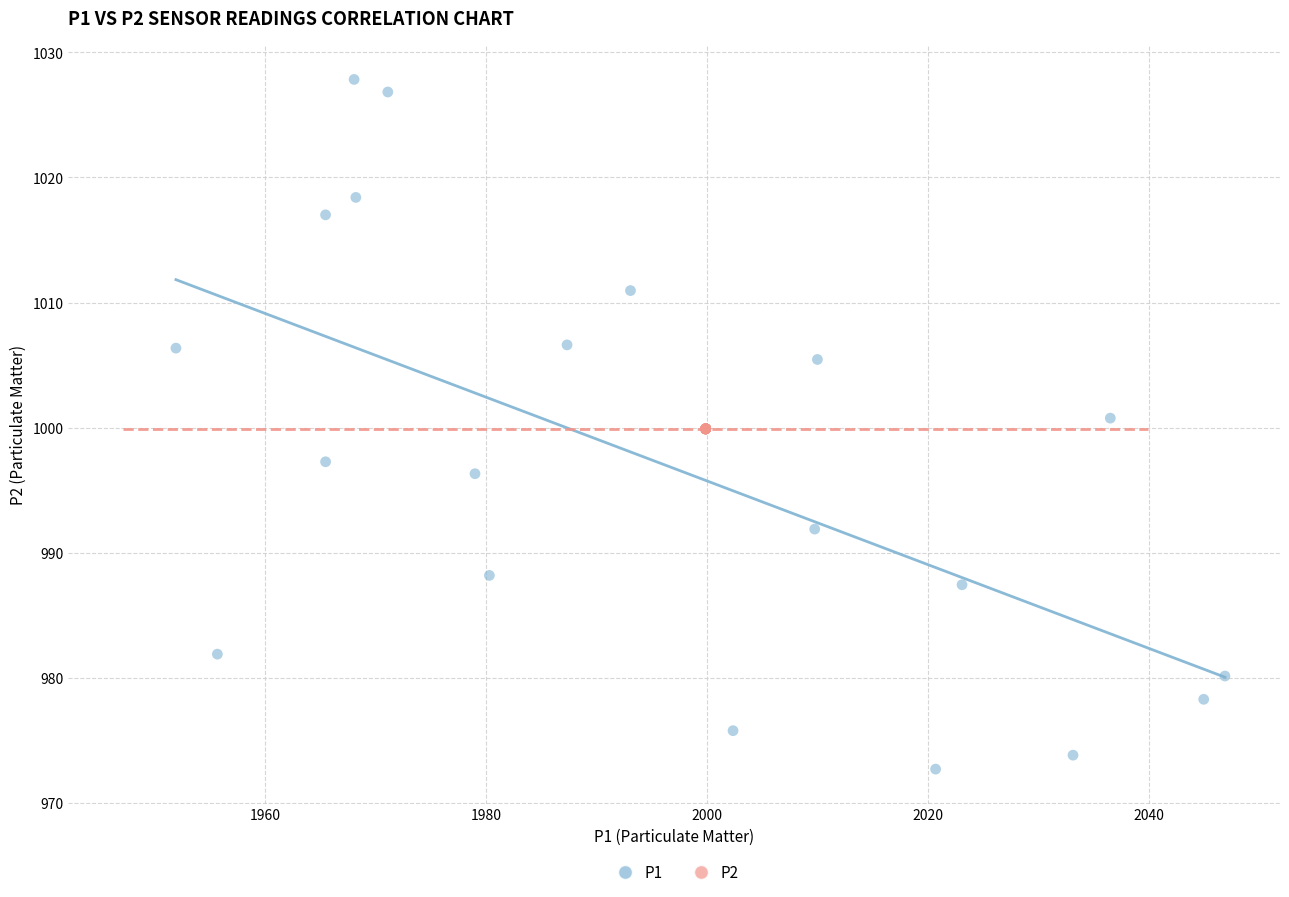

Which series contains the highest Y value?

P1